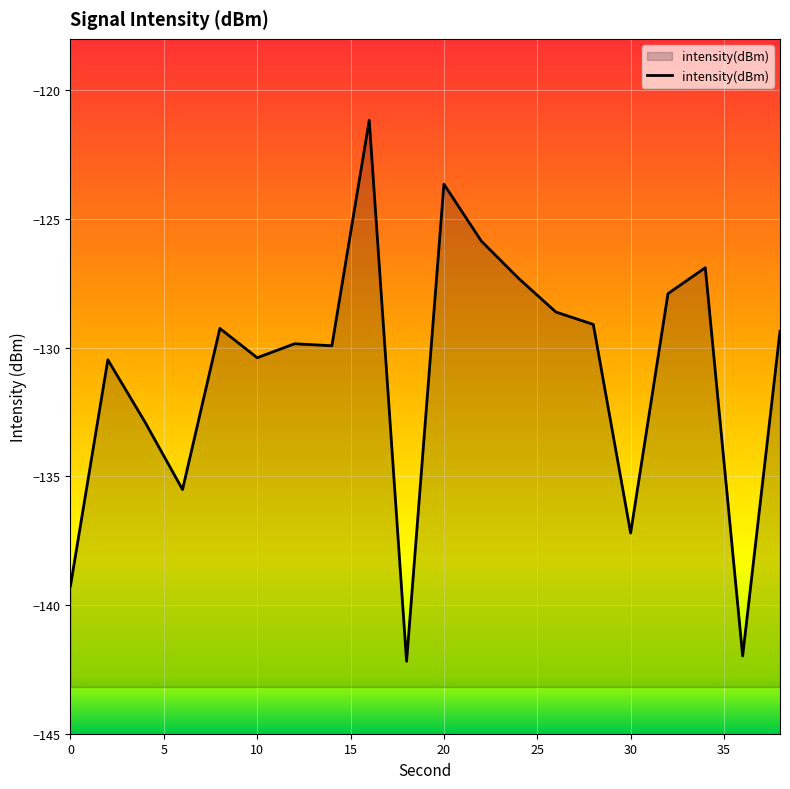

What is the difference between the maximum and minimum values?

21.0